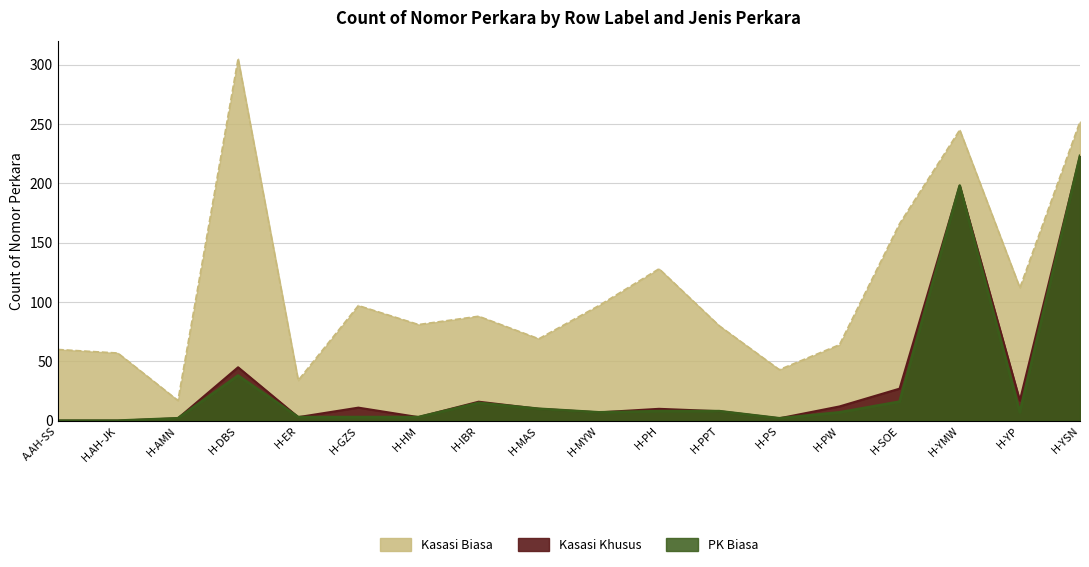

What position from the left is H-MAS?

9